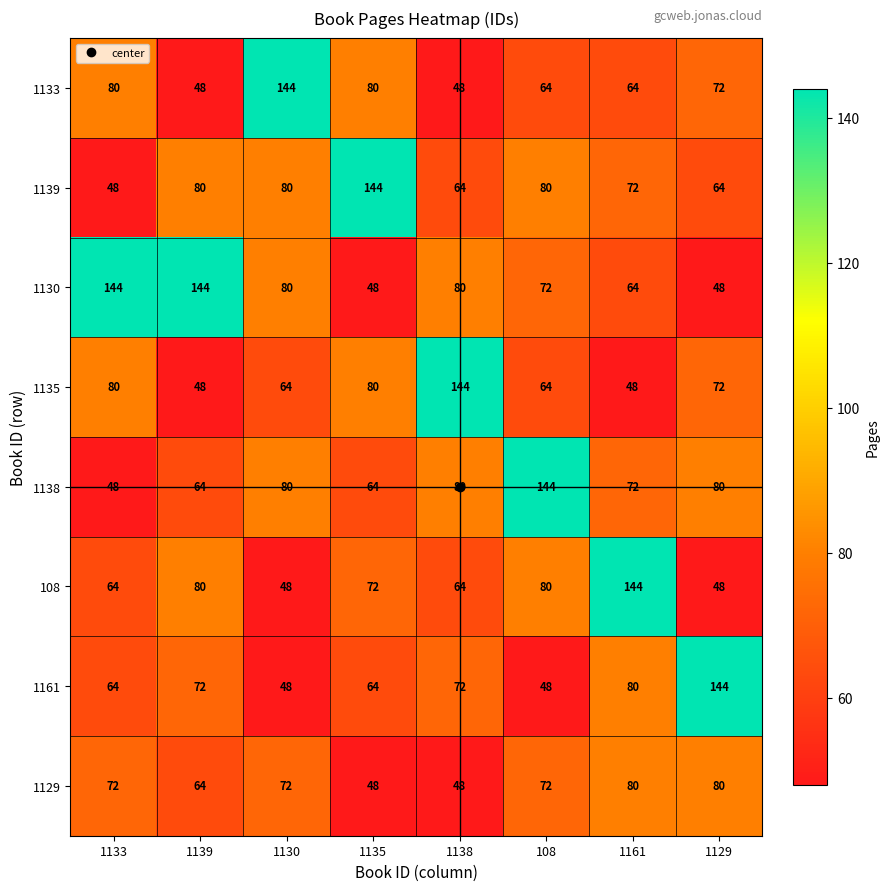

What is the highest value of the 1161 series?

144